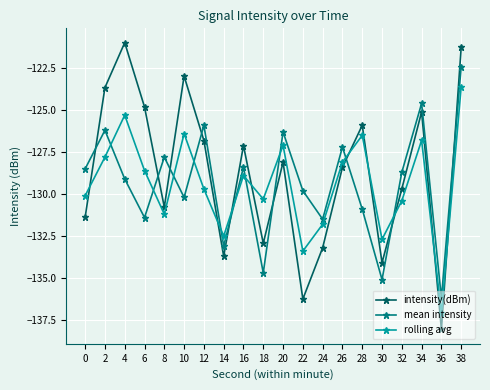

What is the total value across all series at 6?

-384.8